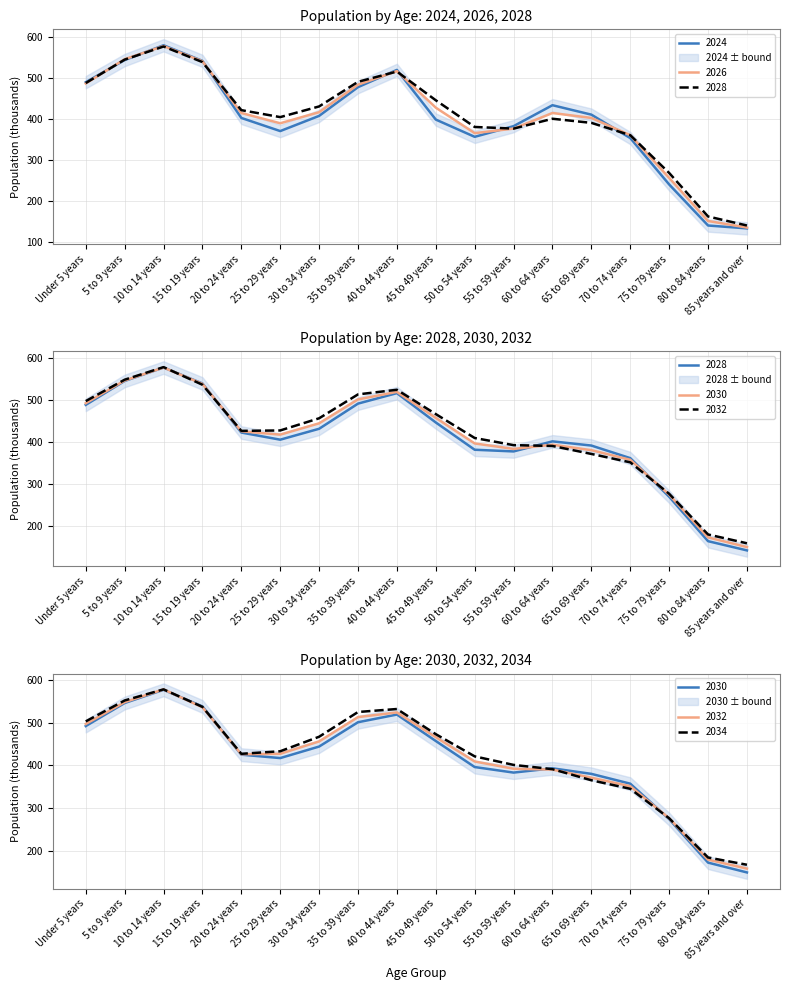

Which category has the highest value across all series?

10 to 14 years